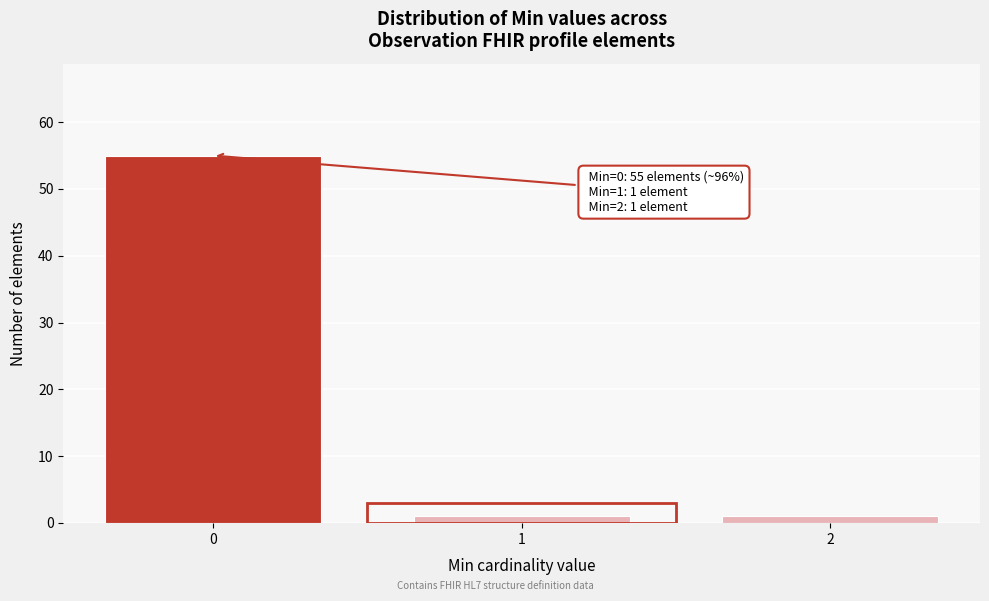

Reading left to right, what are all the values shown in this chart?

0=55	1=1	2=1